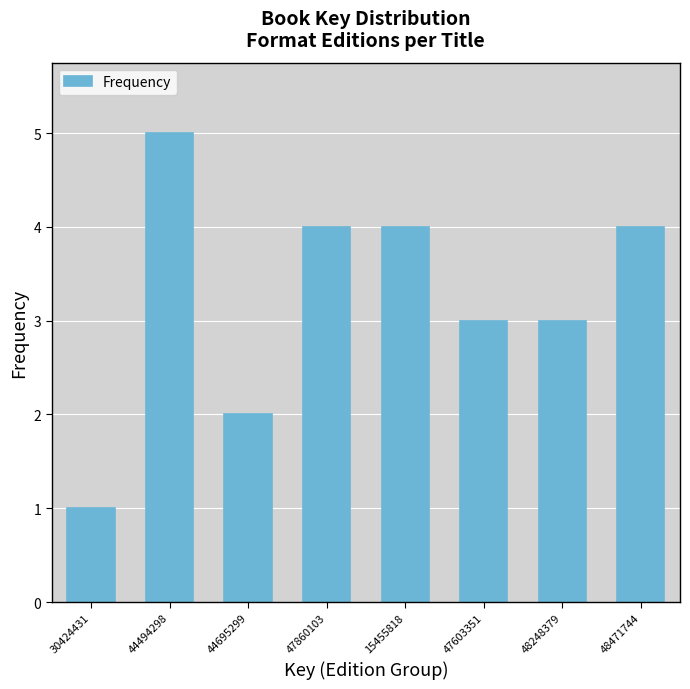

Reading left to right, transcribe all the data shown in this chart.

1	5	2	4	4	3	3	4